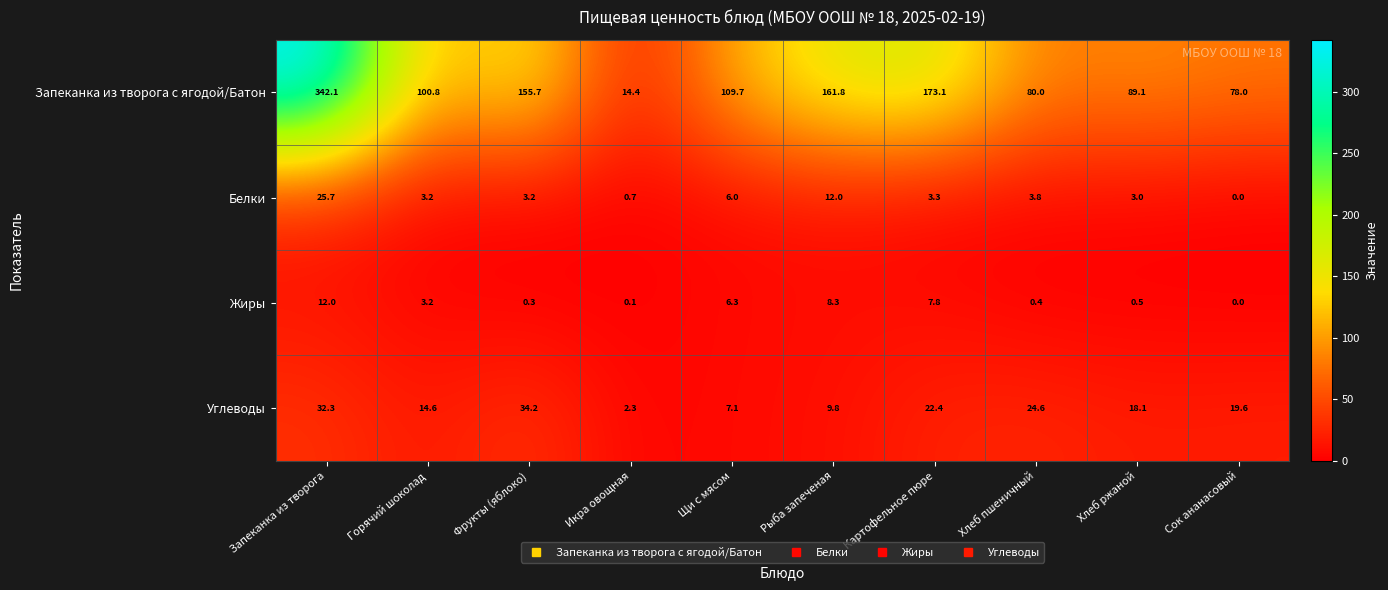

What is the spread (max minus min) of values at Горячий шоколад?

97.6